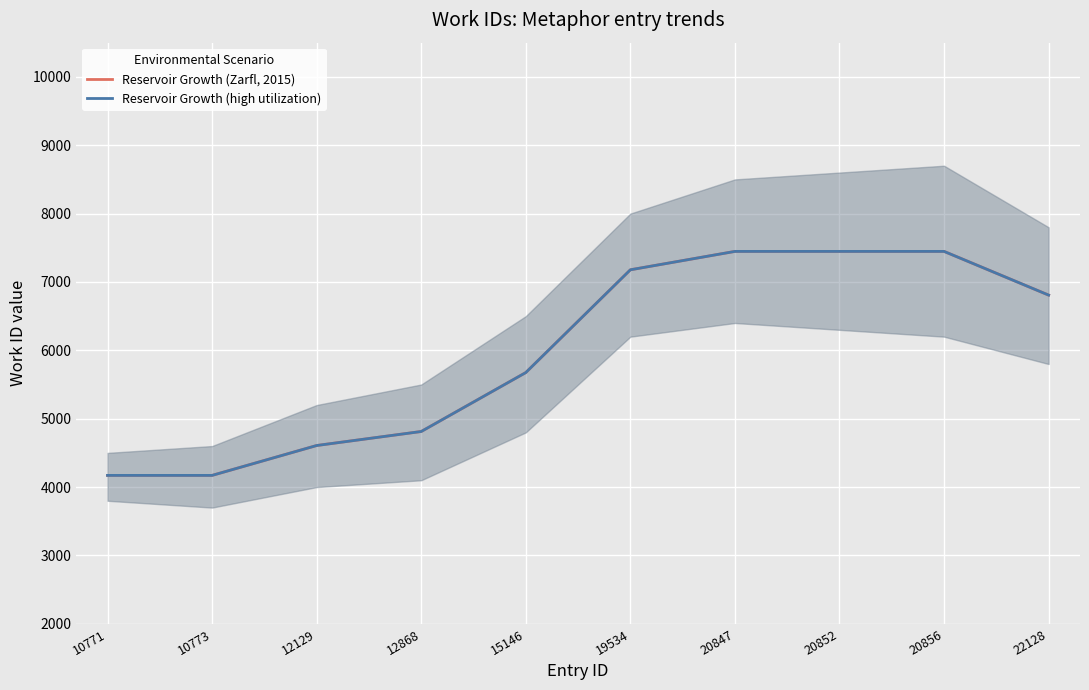

Reading left to right, what are all the values shown in this chart?

Reservoir Growth (Zarfl, 2015): 10771=4171	10773=4171	12129=4608	12868=4813	15146=5675	19534=7178	20847=7447	20852=7447	20856=7447	22128=6808
Reservoir Growth (high utilization): 10771=4171	10773=4171	12129=4608	12868=4813	15146=5675	19534=7178	20847=7447	20852=7447	20856=7447	22128=6808